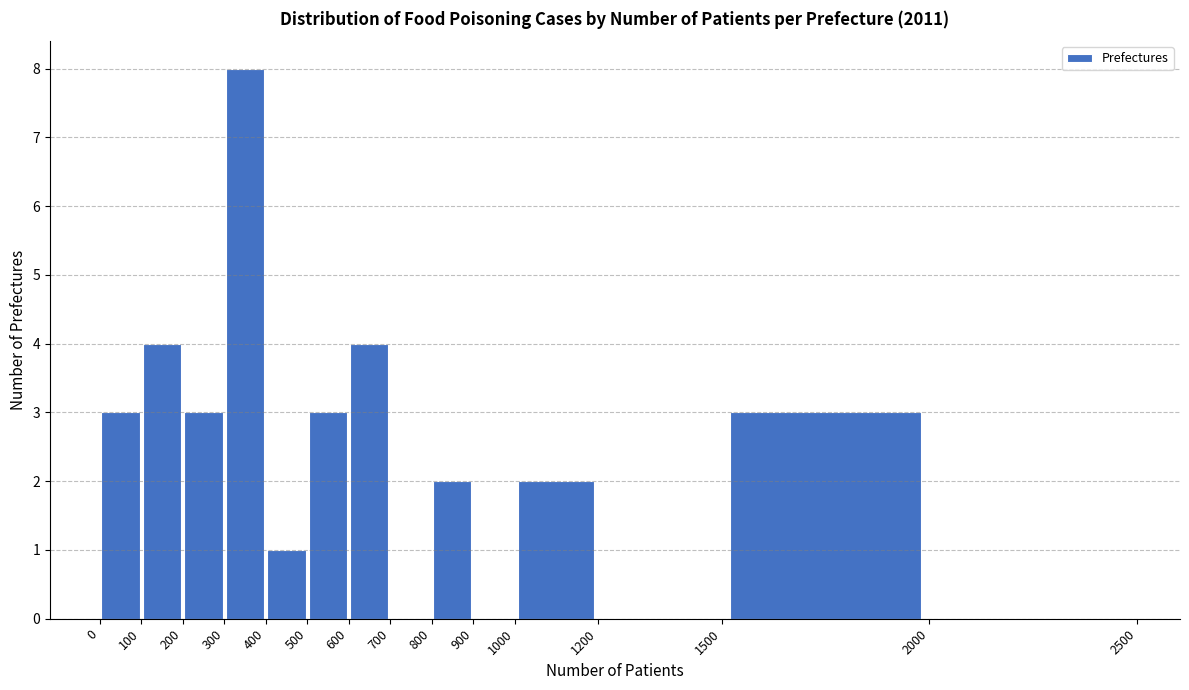

Reading left to right, list every bar in this chart as the range it spans on the x-axis followed by its height. The values are not printed on the chart, so give them approximately, as read against the axis.

0 to 100: 3
100 to 200: 4
200 to 300: 3
300 to 400: 8
400 to 500: 1
500 to 600: 3
600 to 700: 4
700 to 800: 0
800 to 900: 2
900 to 1000: 0
1000 to 1200: 2
1200 to 1500: 0
1500 to 2000: 3
2000 to 2500: 0